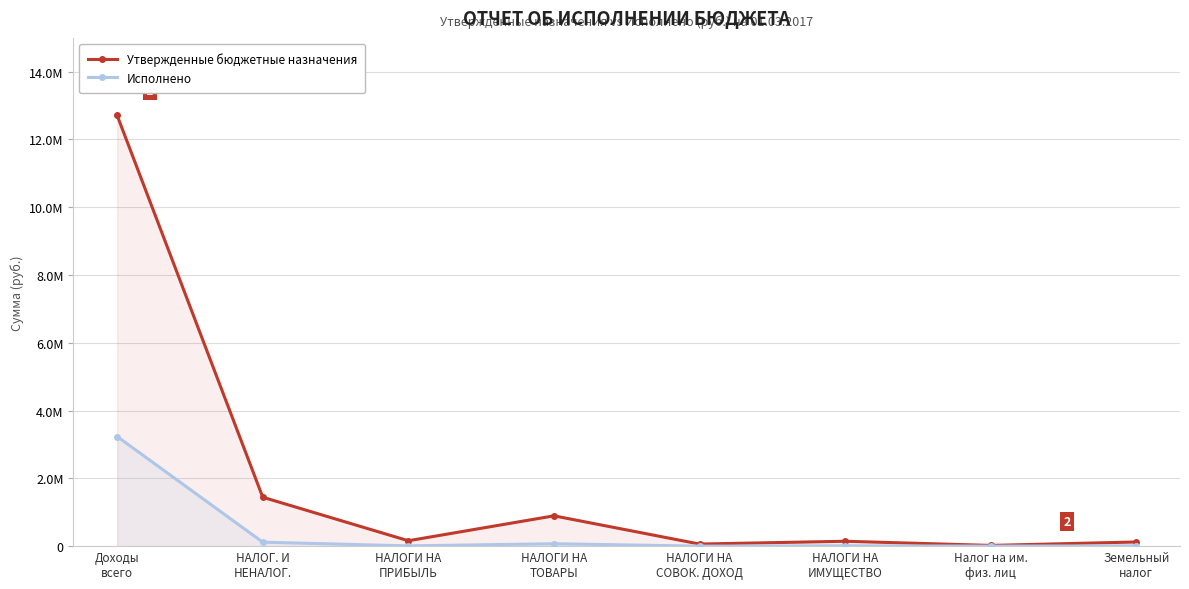

What is the difference between the Исполнено values at НАЛОГИ НА
ИМУЩЕСТВО and Доходы
всего?

3225675.1